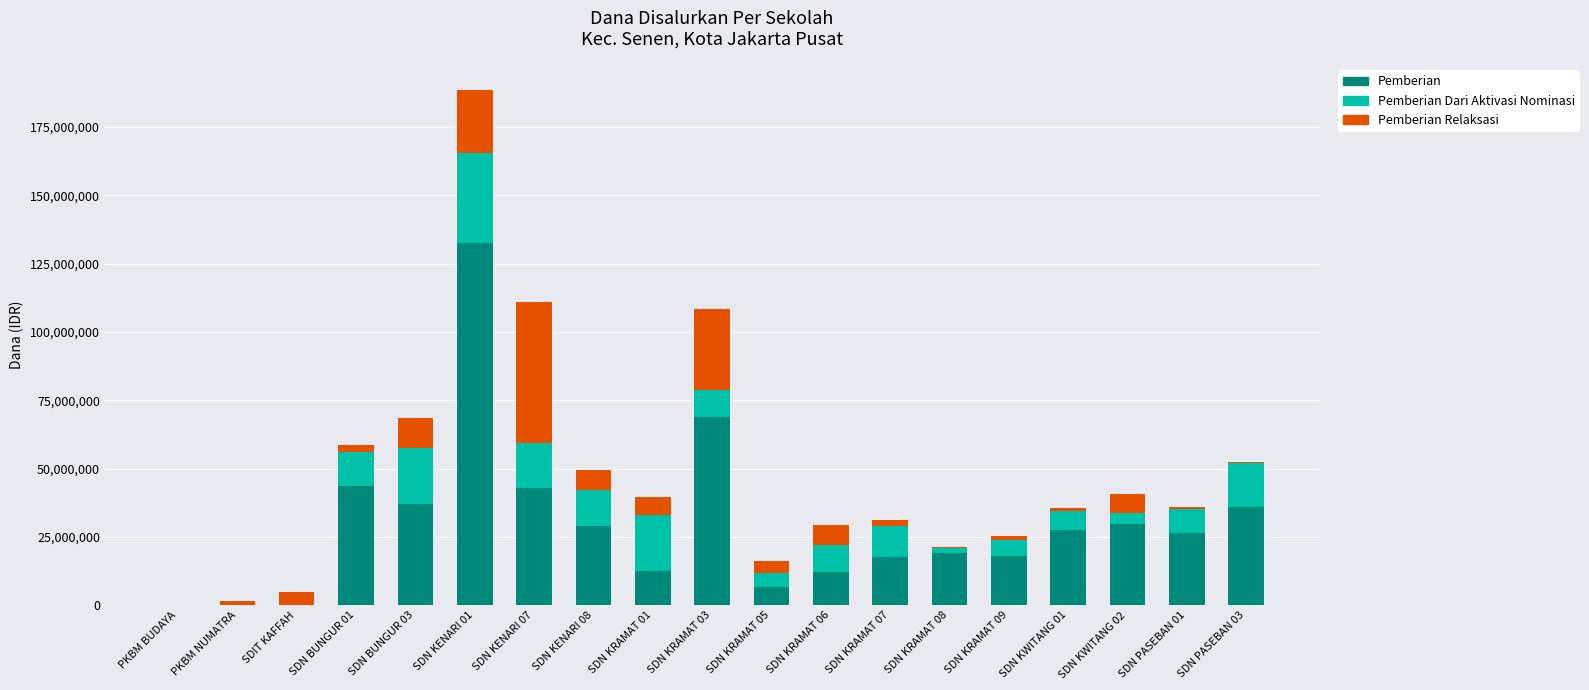

The value of Pemberian at SDN KWITANG 02 is 12519042. True or false?

False